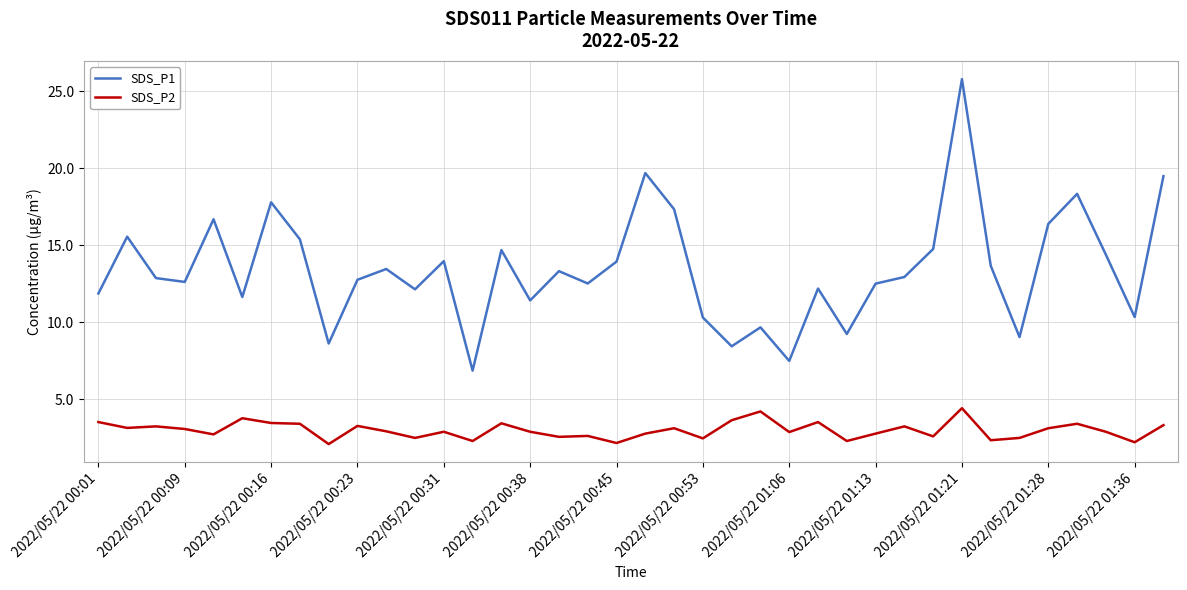

What is the difference between the maximum and minimum values in the SDS_P1 series?

18.9